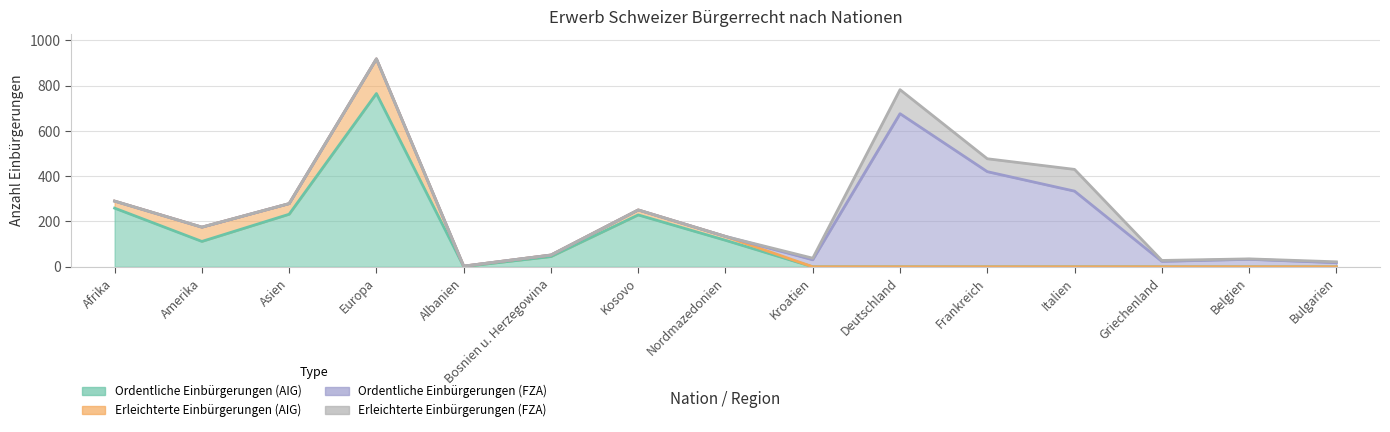

How many lines are shown in the chart?

4